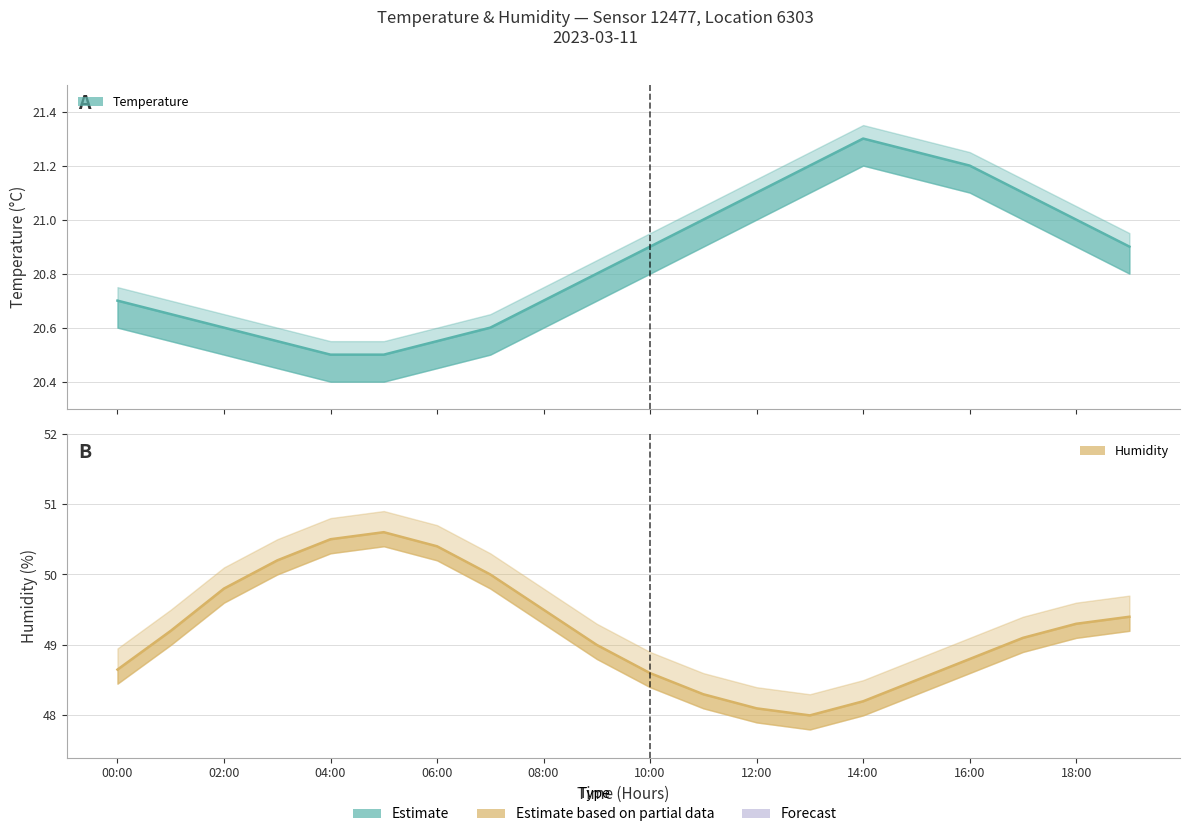

Which series has the largest total across all categories?

humidity_upper